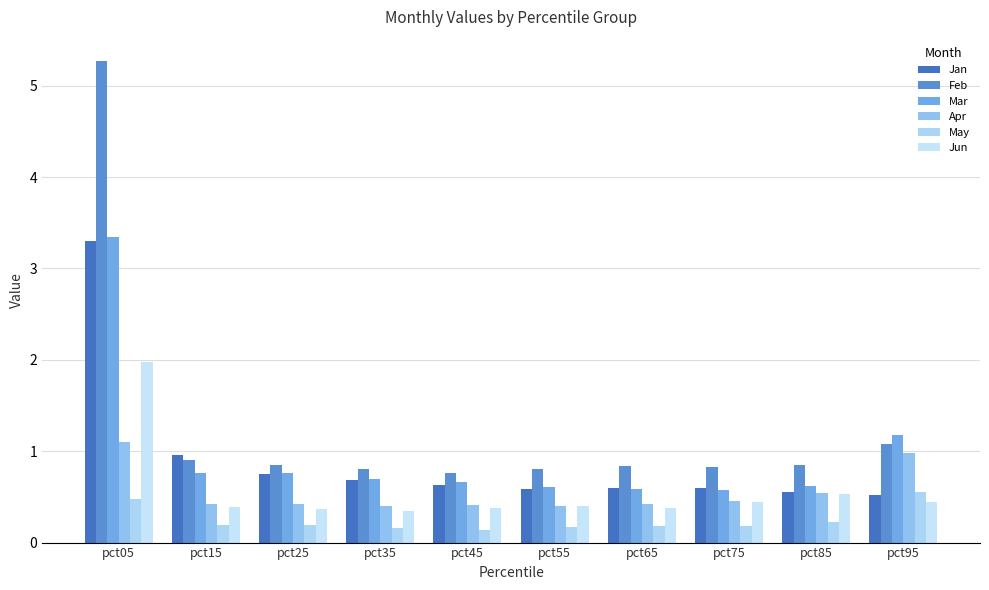

Reading left to right, what are all the values shown in this chart?

Jan: pct05=3.3	pct15=1.0	pct25=0.8	pct35=0.7	pct45=0.6	pct55=0.6	pct65=0.6	pct75=0.6	pct85=0.5	pct95=0.5
Feb: pct05=5.3	pct15=0.9	pct25=0.8	pct35=0.8	pct45=0.8	pct55=0.8	pct65=0.8	pct75=0.8	pct85=0.8	pct95=1.1
Mar: pct05=3.3	pct15=0.8	pct25=0.8	pct35=0.7	pct45=0.7	pct55=0.6	pct65=0.6	pct75=0.6	pct85=0.6	pct95=1.2
Apr: pct05=1.1	pct15=0.4	pct25=0.4	pct35=0.4	pct45=0.4	pct55=0.4	pct65=0.4	pct75=0.5	pct85=0.5	pct95=1.0
May: pct05=0.5	pct15=0.2	pct25=0.2	pct35=0.2	pct45=0.1	pct55=0.2	pct65=0.2	pct75=0.2	pct85=0.2	pct95=0.6
Jun: pct05=2.0	pct15=0.4	pct25=0.4	pct35=0.3	pct45=0.4	pct55=0.4	pct65=0.4	pct75=0.4	pct85=0.5	pct95=0.4